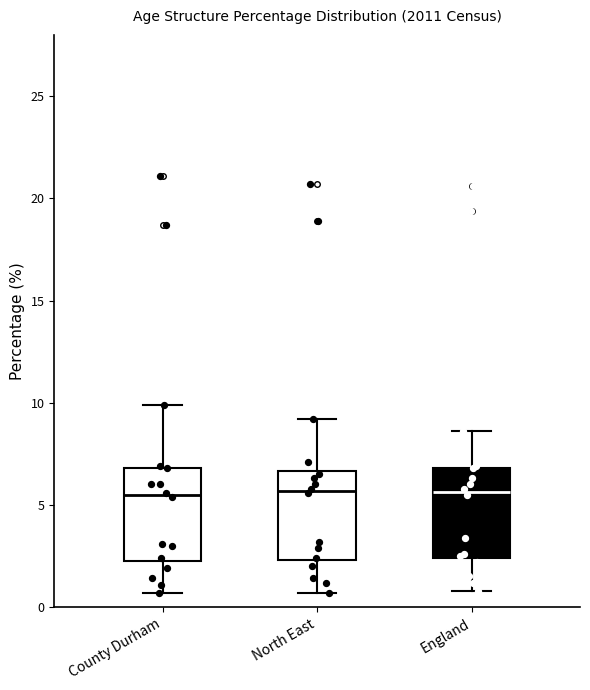

Reading left to right, read every box against the y-axis: the position of its median line, the range the box covers, and the ends of its whiskers. The values are not printed on the chart, so give them approximately, as read against the axis.

County Durham: median 5.5, box 2.5 to 7.0, whiskers 0.5 to 10.0
North East: median 5.5, box 2.5 to 6.5, whiskers 0.5 to 9.0
England: median 5.5, box 2.5 to 7.0, whiskers 1.0 to 8.5